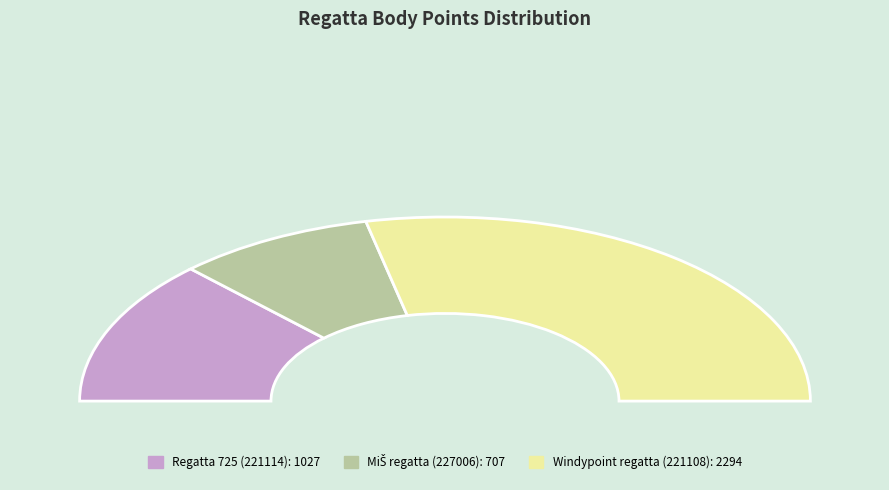

What percentage is the 221114 slice, to the nearest percent?

25%